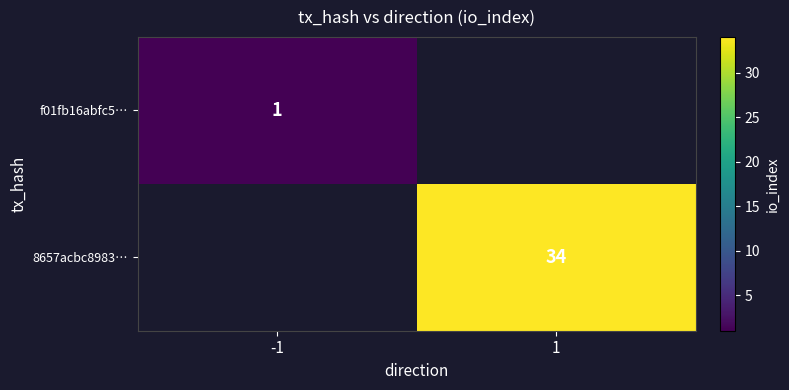

True or false: 8657acbc8983… has a value of 8 at 1.

False